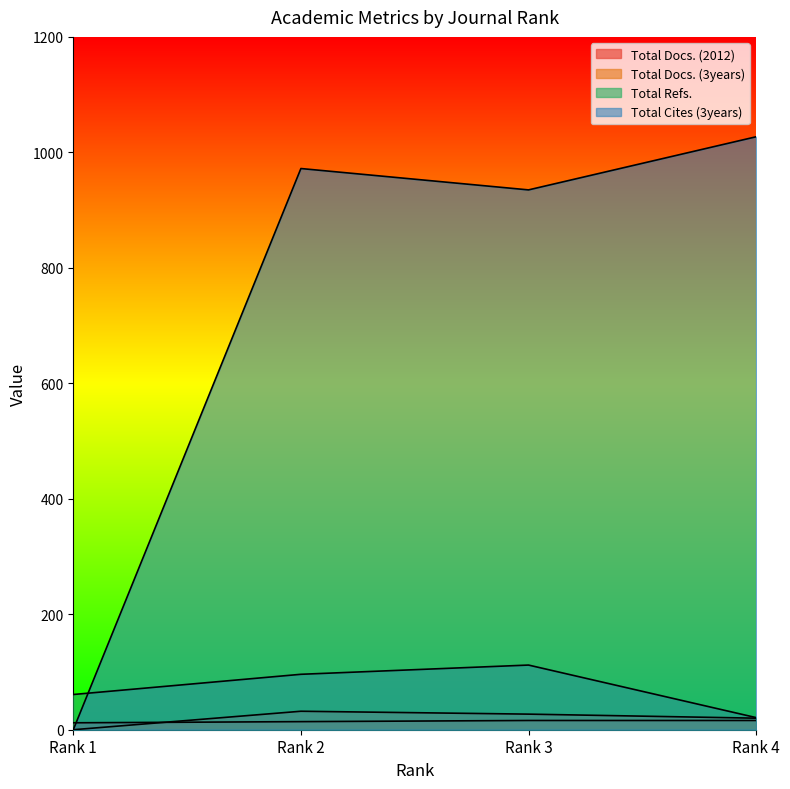

The value of Total Cites (3years) at Rank 2 is 663. True or false?

False